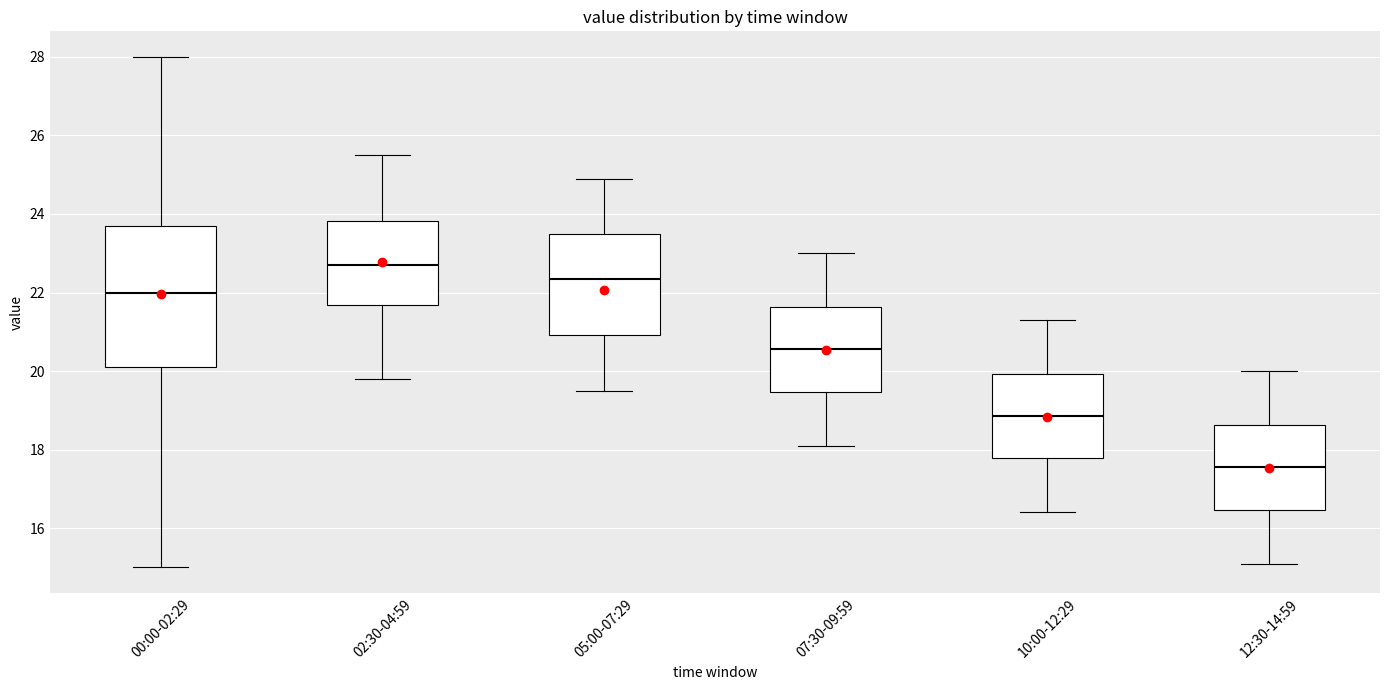

Which box is the tallest, from its lower edge to its upper edge?

00:00-02:29